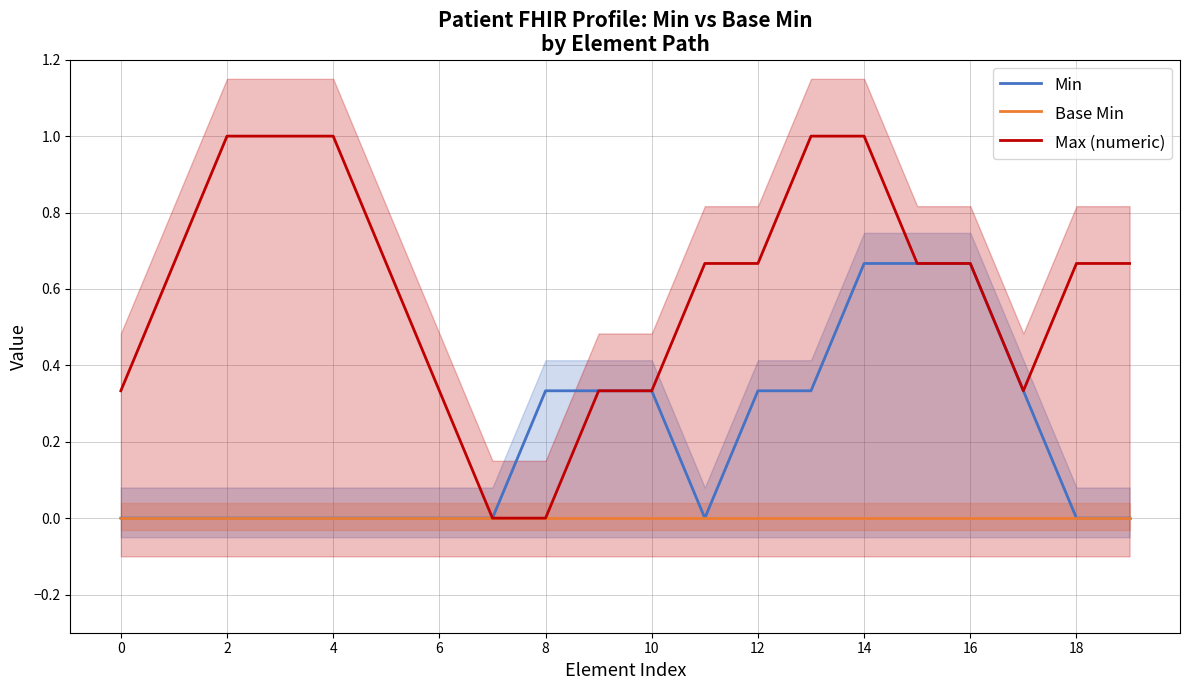

The value of Max (numeric) at 2 is 1.0. True or false?

True